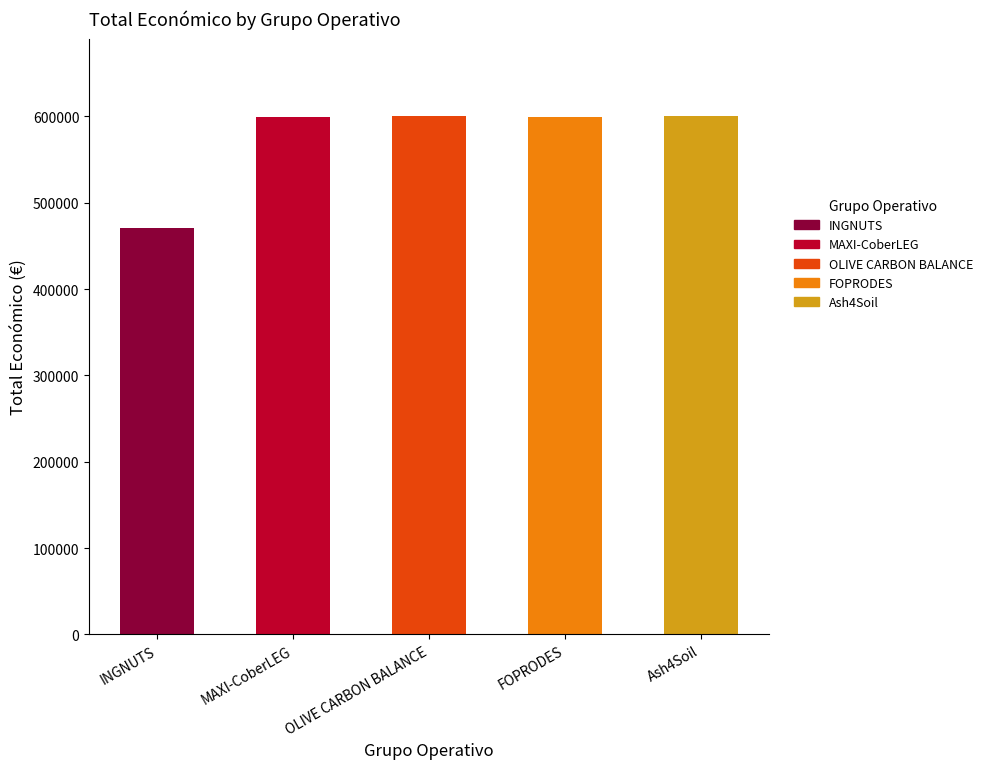

What is the change in value from MAXI-CoberLEG to FOPRODES?

+602